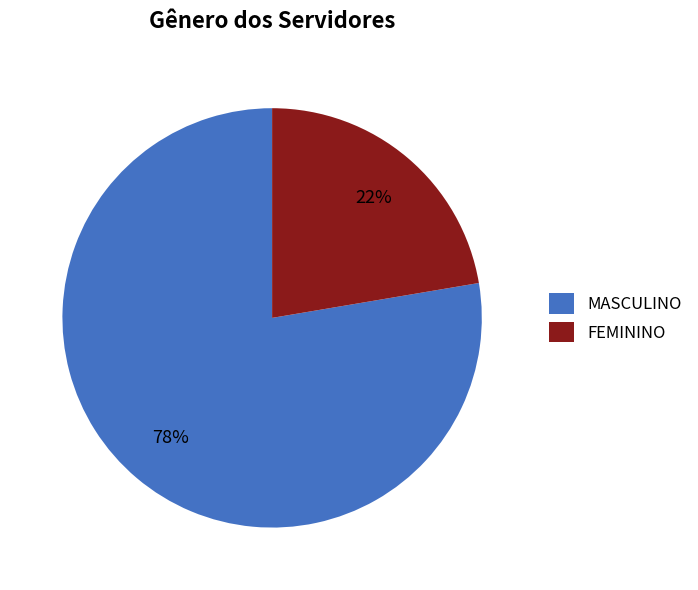

True or false: FEMININO accounts for 22% of the total.

True